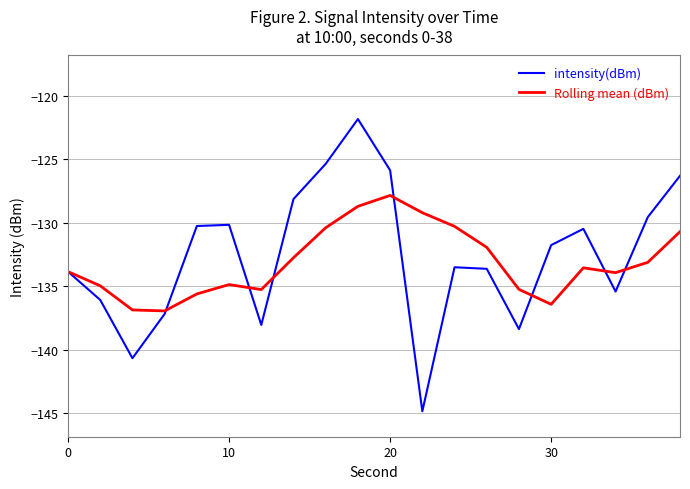

What is the minimum value for Rolling mean (dBm)?

-136.9